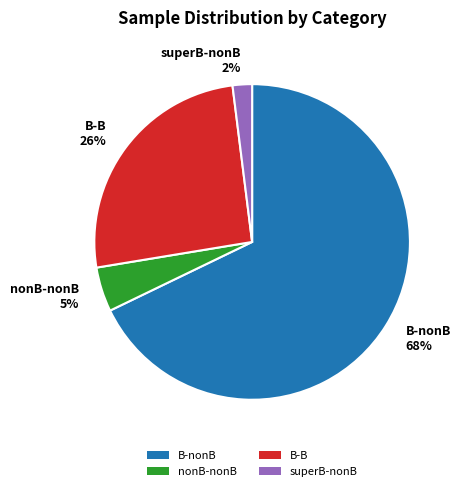

Which category has the smallest portion of the pie?

superB-nonB